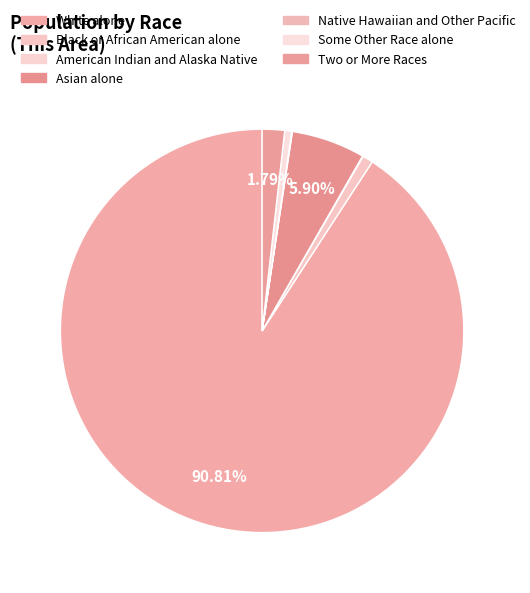

What is the smallest slice in the pie chart?

American Indian and Alaska Native